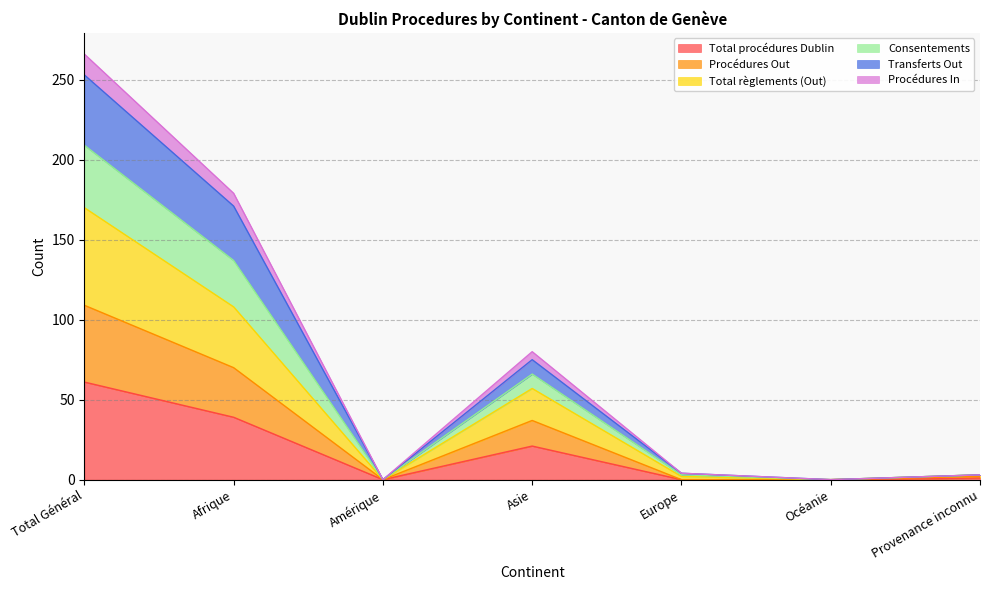

True or false: Procédures In has a value of 5 at Provenance inconnu.

False